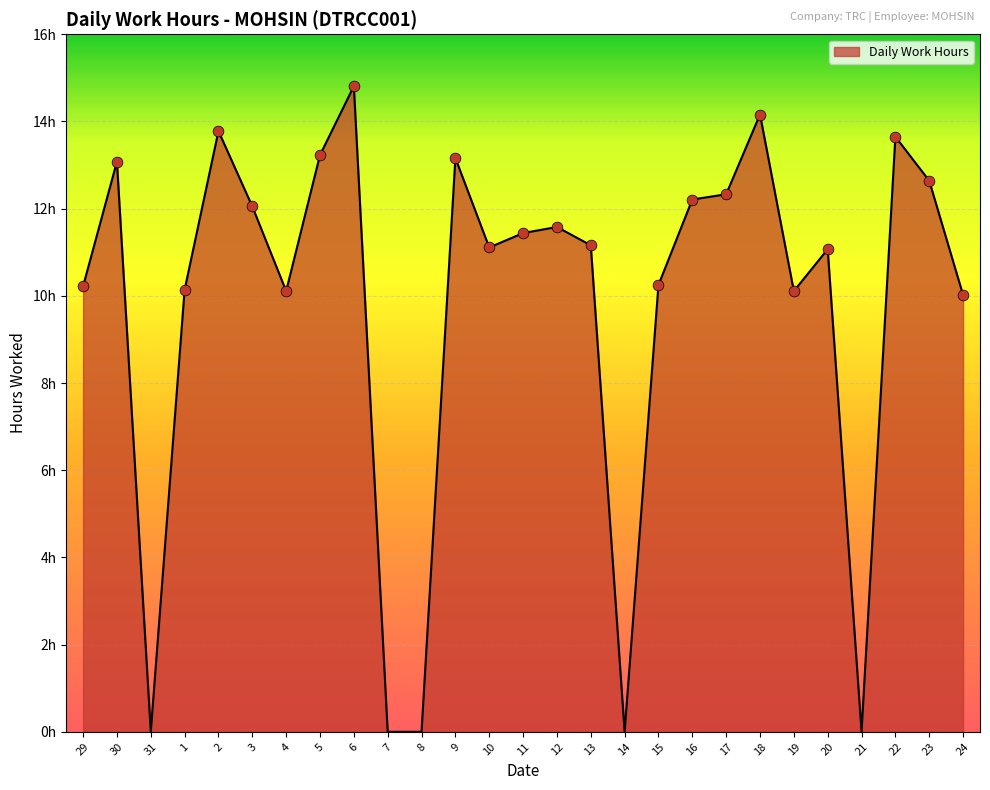

What is the ratio of the value at 22 to the value at 18?

1.0